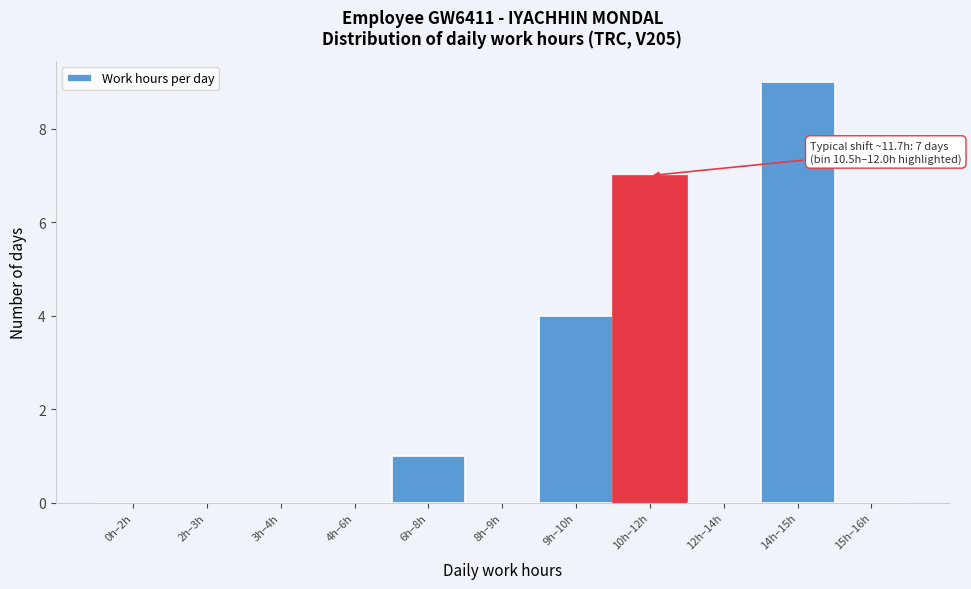

Reading right to left, transcribe all the data shown in this chart.

15h–16h=0	14h–15h=9	12h–14h=0	10h–12h=7	9h–10h=4	8h–9h=0	6h–8h=1	4h–6h=0	3h–4h=0	2h–3h=0	0h–2h=0